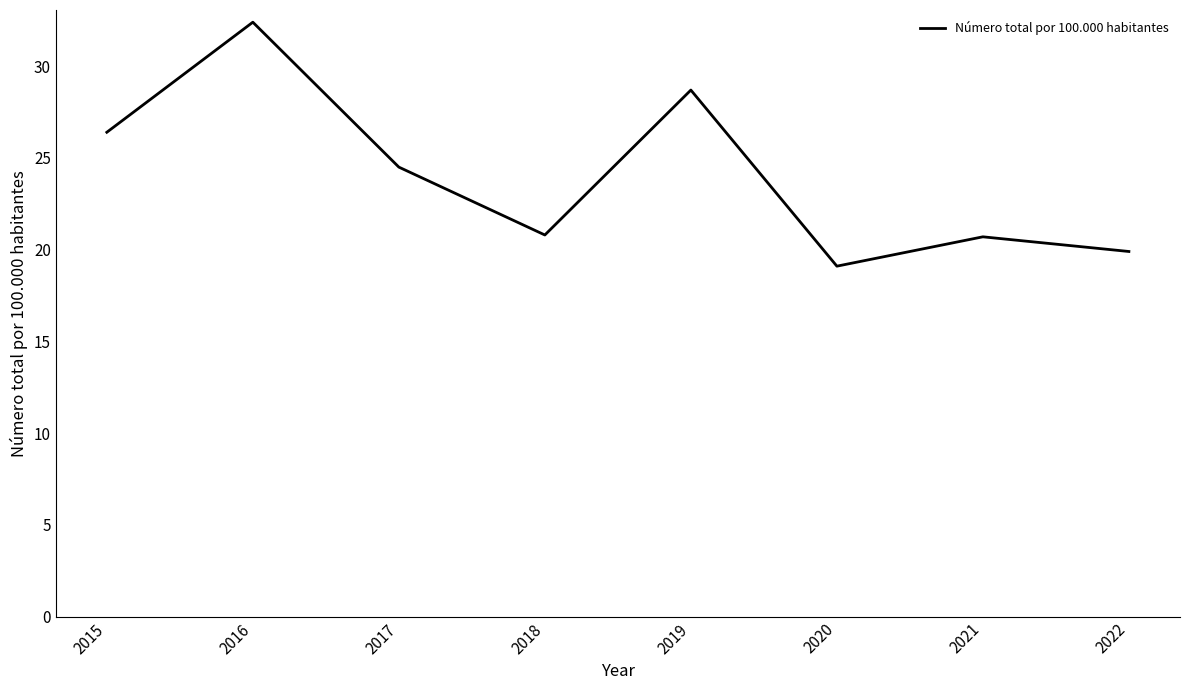

Between 2017 and 2022, which is larger?

2017